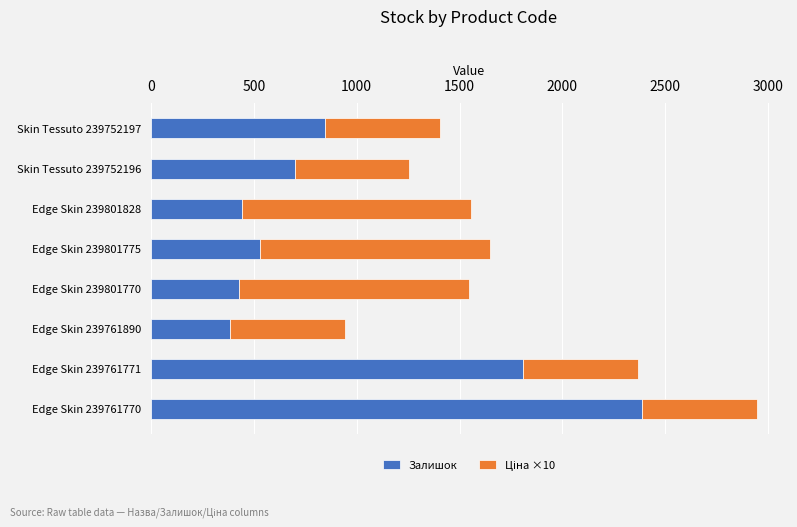

At which category is the sum across all series the highest?

Edge Skin 239761770